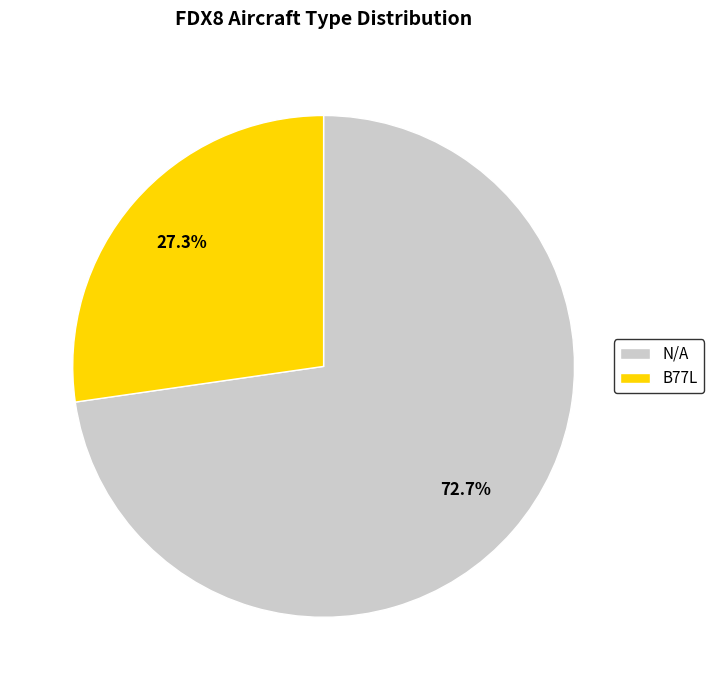

How many slices are in this pie chart?

2